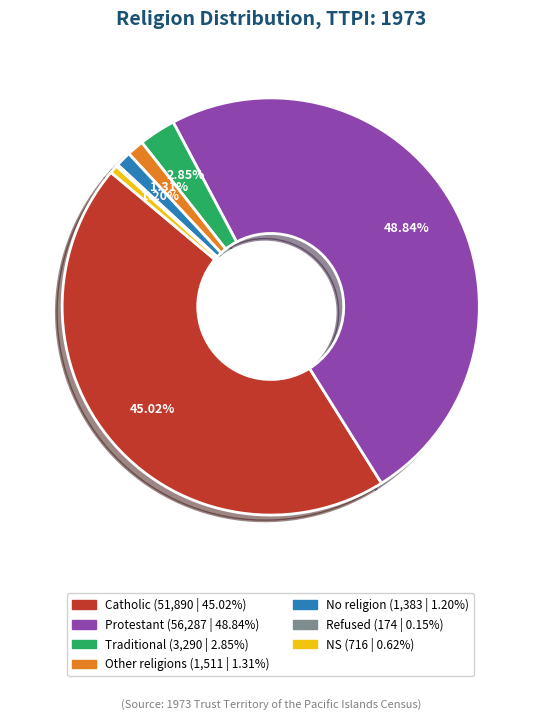

Does Protestant account for over 50% of the chart?

No